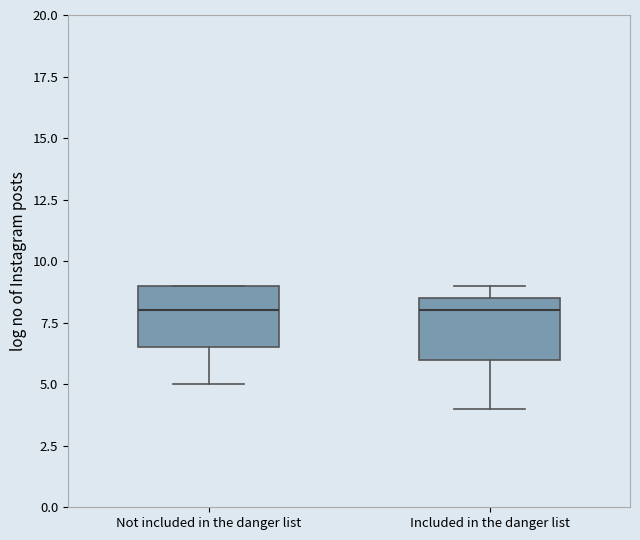

Where is the upper edge of the box for Not included in the danger list on the y-axis? The values are not printed on the chart, so give them approximately, as read against the axis.

9.0